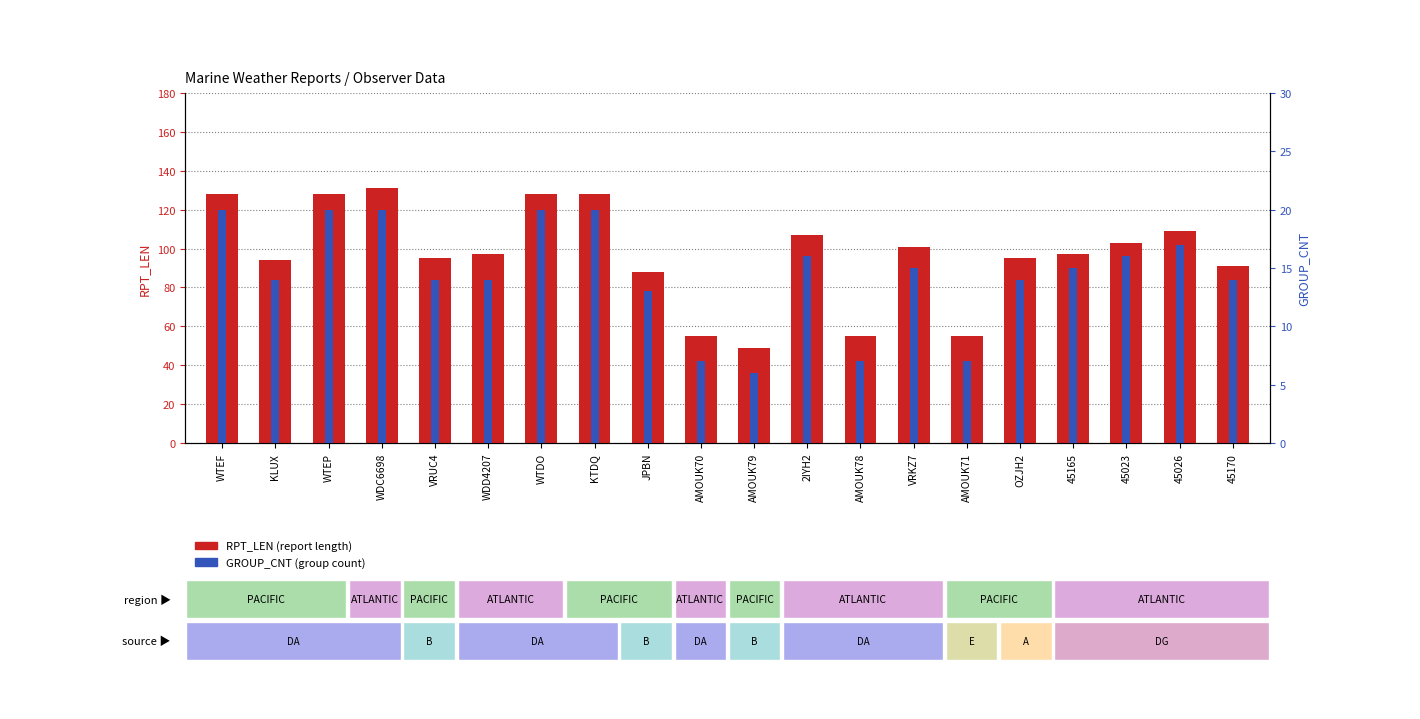

At which category is the sum across all series the highest?

WDC6698